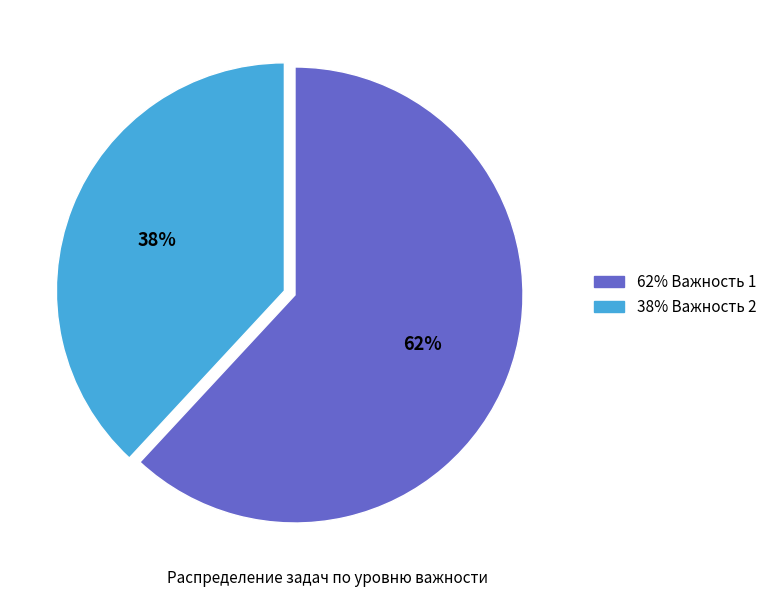

To the nearest percent, what is the difference between the largest and smallest slice percentages?

24%